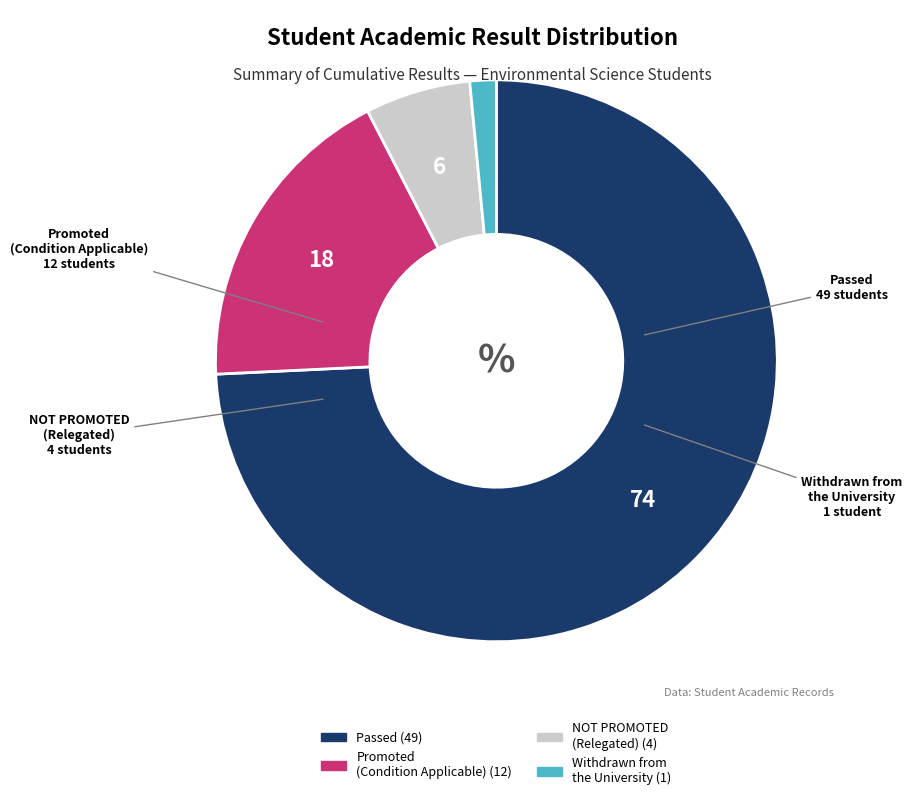

True or false: NOT PROMOTED accounts for 6% of the total.

True